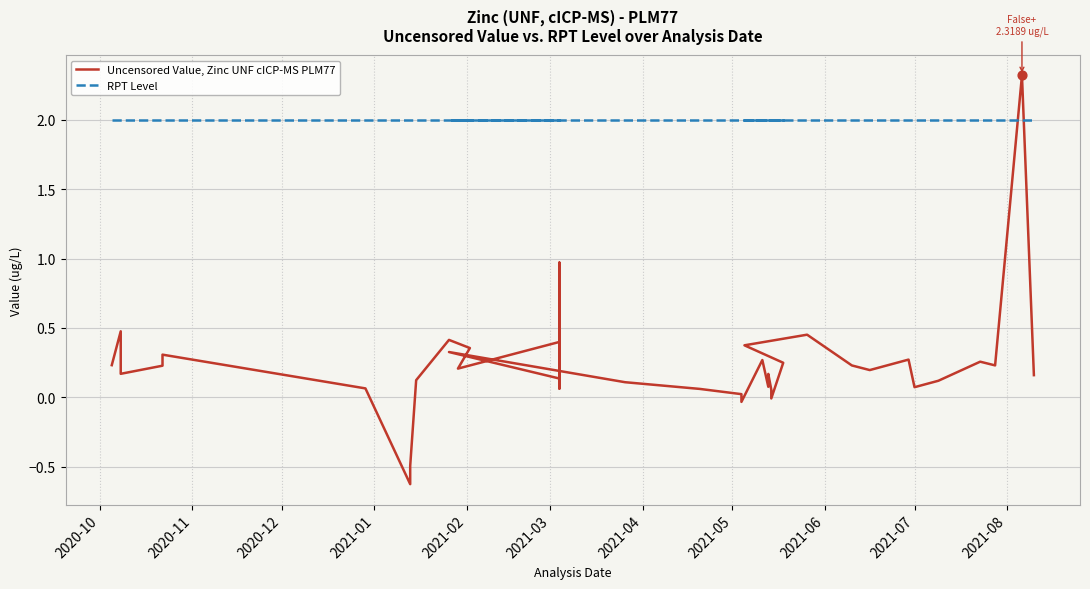

Is the value of Uncensored Value, Zinc UNF cICP-MS PLM77 at 37 greater than the value of RPT Level at 26?

Yes